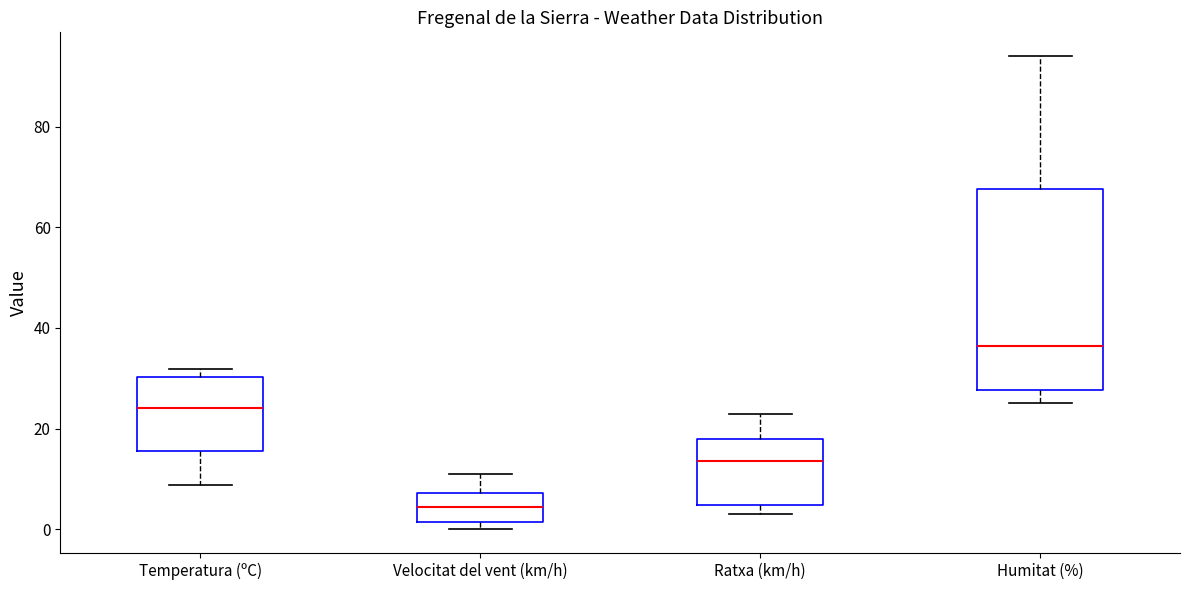

Reading left to right, read every box against the y-axis: the position of its median line, the range the box covers, and the ends of its whiskers. The values are not printed on the chart, so give them approximately, as read against the axis.

Temperatura (ºC): median 24, box 16 to 30, whiskers 8 to 32
Velocitat del vent (km/h): median 4, box 2 to 8, whiskers 0 to 12
Ratxa (km/h): median 14, box 4 to 18, whiskers 4 (just below the box's lower edge) to 24
Humitat (%): median 36, box 28 to 68, whiskers 26 to 94